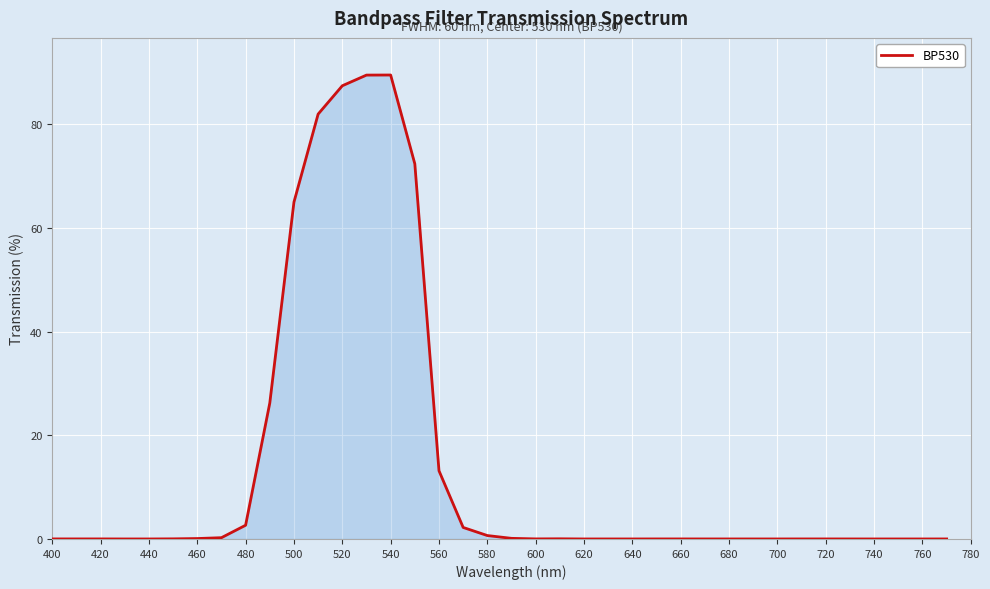

What is the maximum value shown in the chart?

89.5